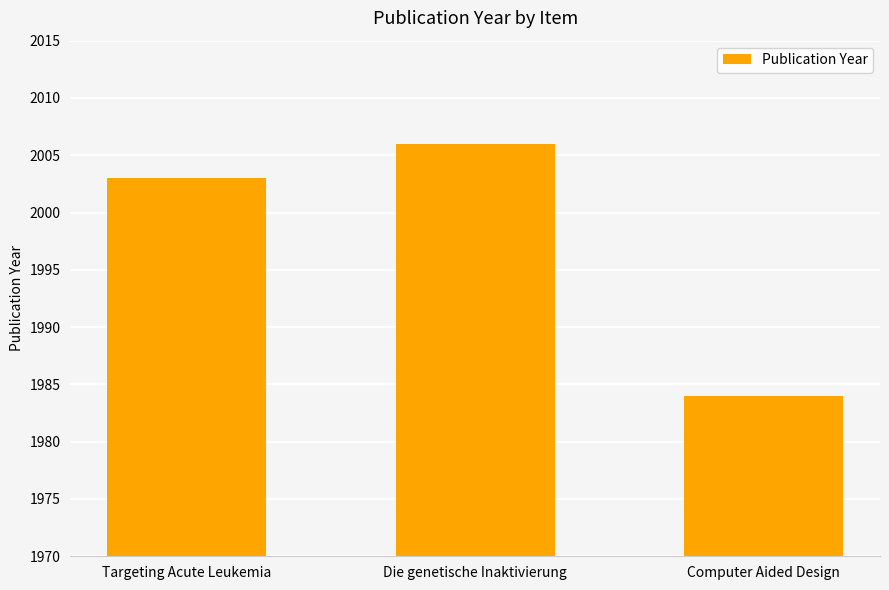

Read the value at Computer Aided Design, to the nearest 10.

1980